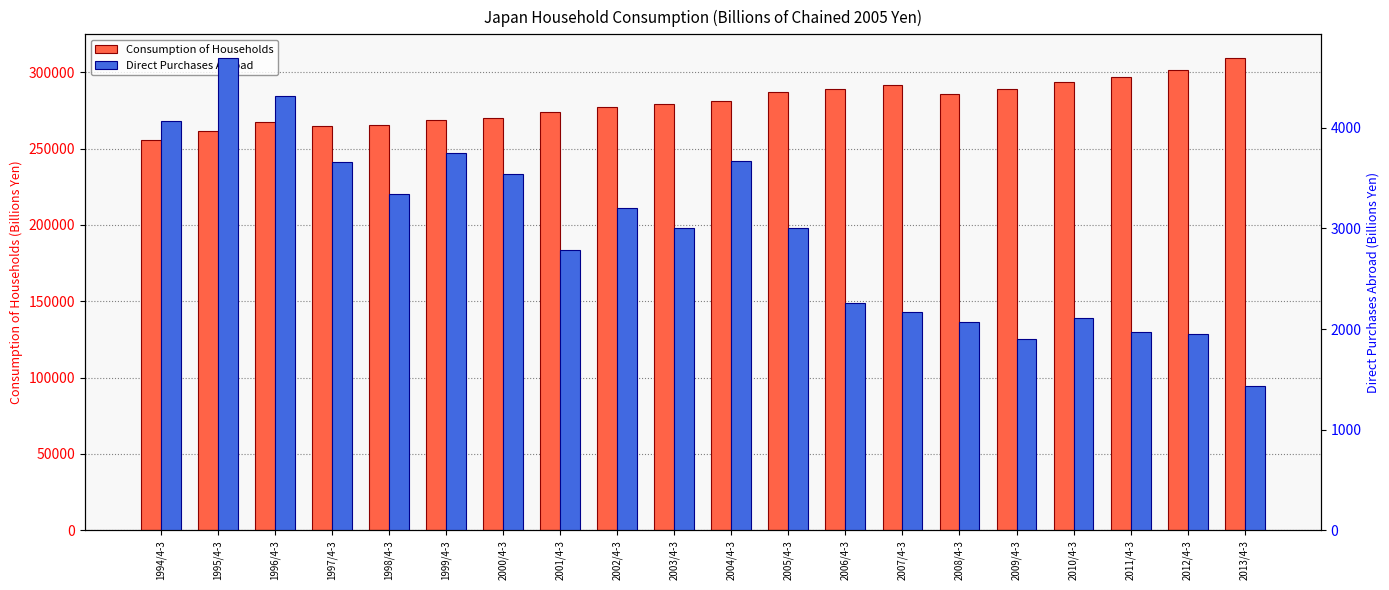

At 2001/4-3, list the series in order from largest to smallest.

Consumption of Households, Direct Purchases Abroad